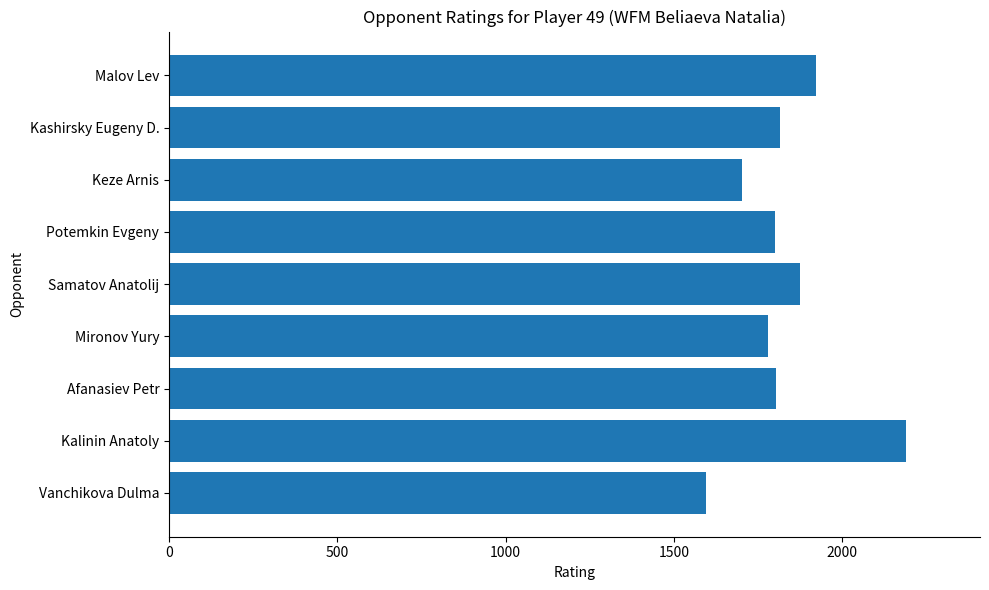

How many bars are there in total?

9